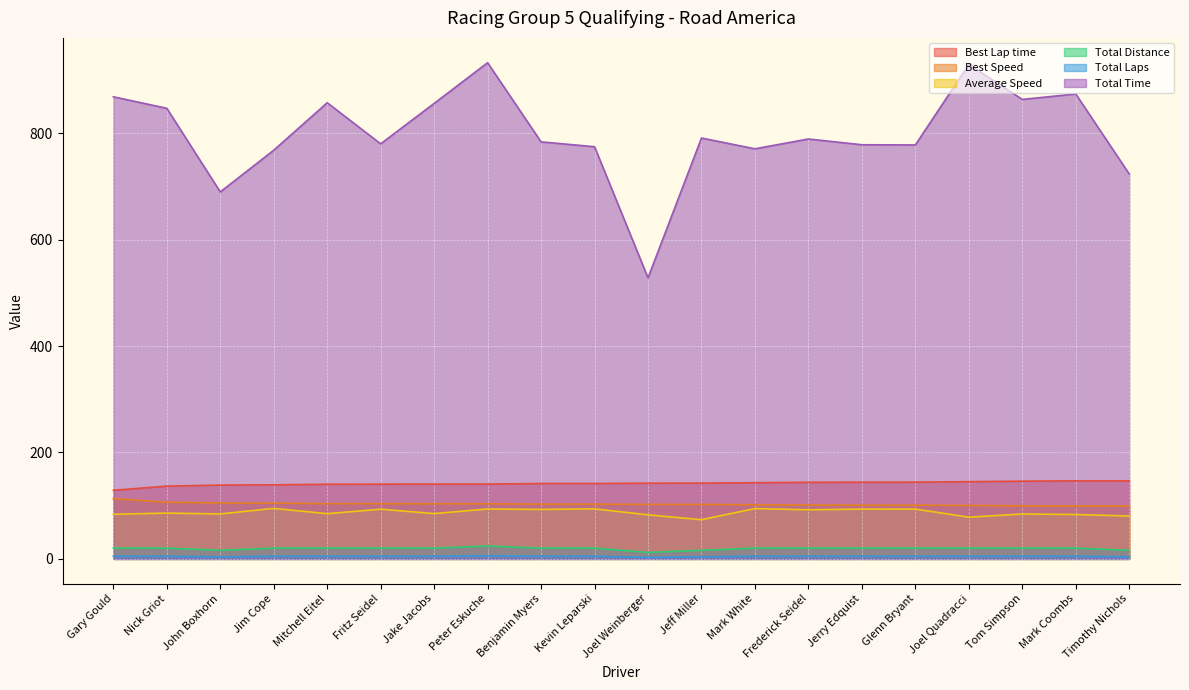

True or false: Total Distance has a value of 16.2 at Timothy Nichols.

True